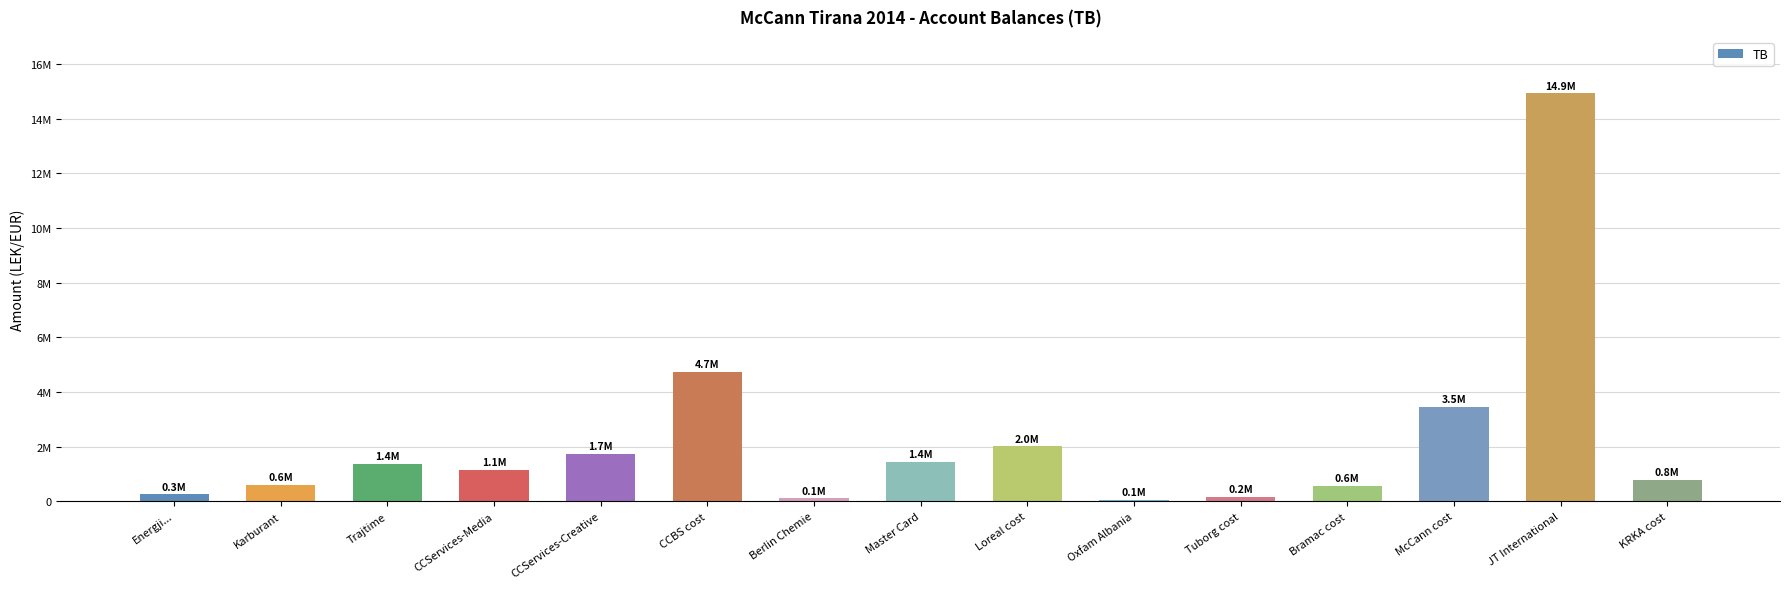

Reading left to right, extract all data points from this chart.

Energji...=250227.1	Karburant=588118.9	Trajtime=1366068.5	CCServices-Media=1149043.7	CCServices-Creative=1735151.5	CCBS cost=4735066.9	Berlin Chemie=105900.0	Master Card=1434003.2	Loreal cost=2010362.2	Oxfam Albania=61813.2	Tuborg cost=163090.0	Bramac cost=567460.5	McCann cost=3465988.5	JT International=14931158.8	KRKA cost=779642.1